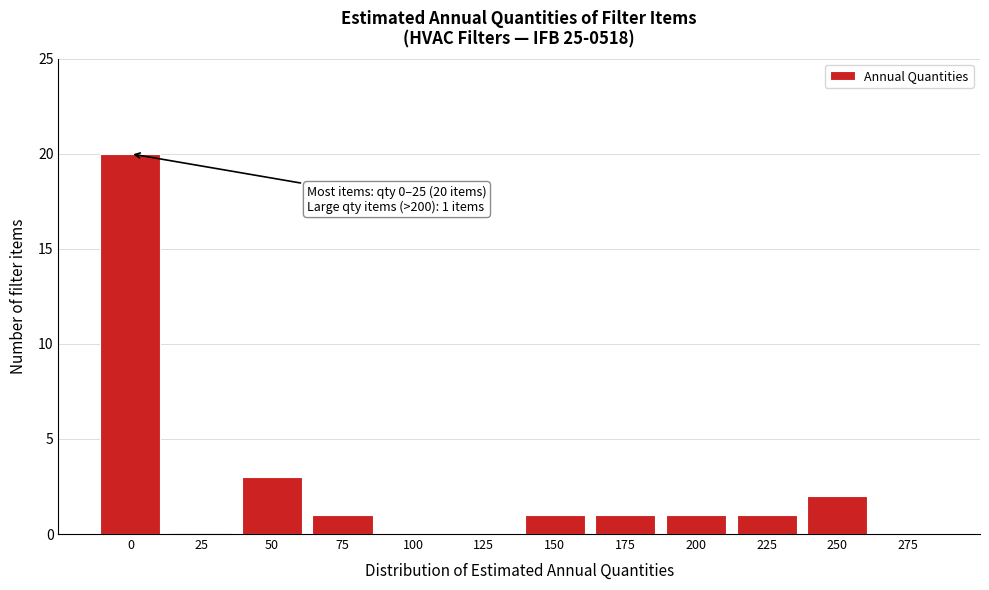

Reading right to left, what are all the values shown in this chart?

275=0	250=2	225=1	200=1	175=1	150=1	125=0	100=0	75=1	50=3	25=0	0=20